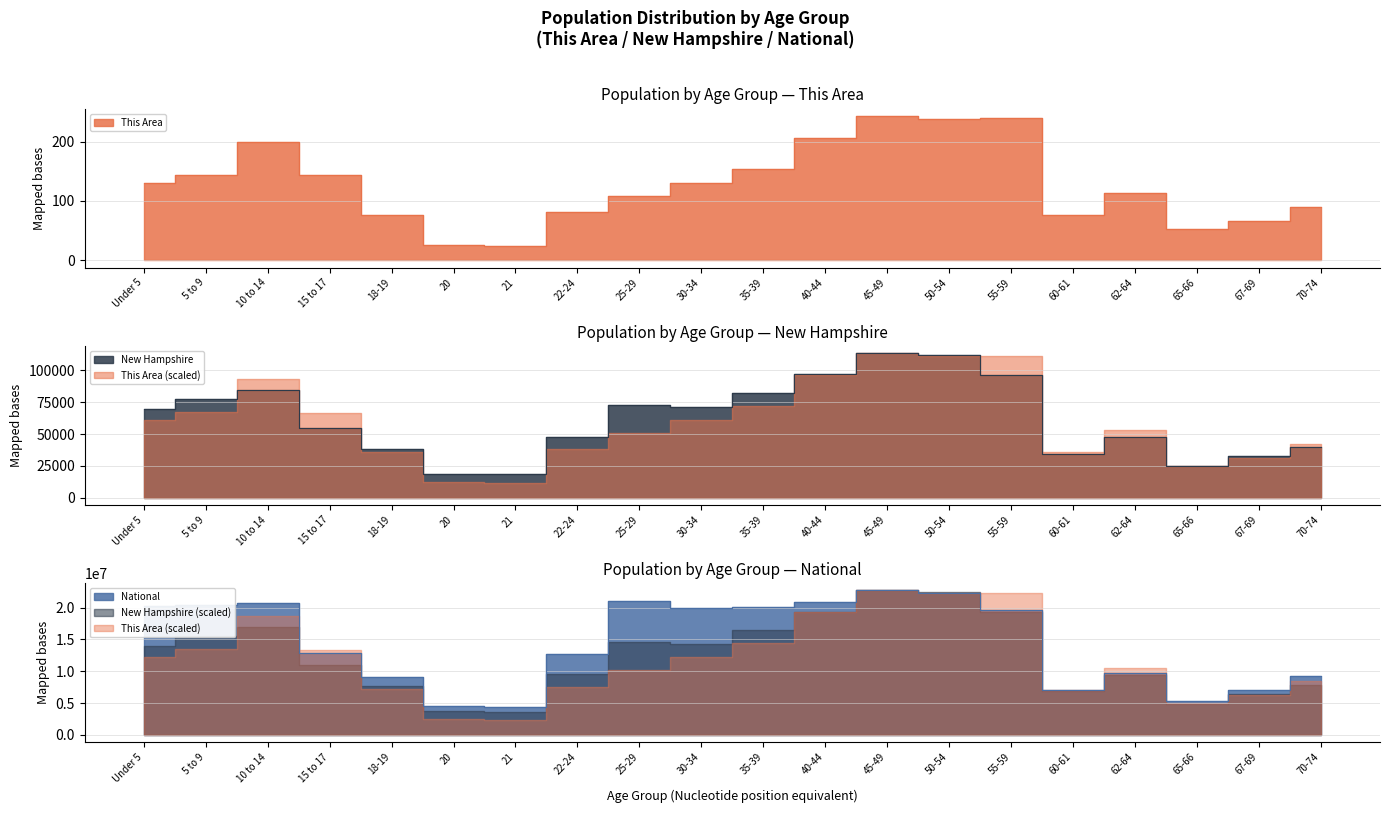

At which label does National first exceed 19664805?

Under 5